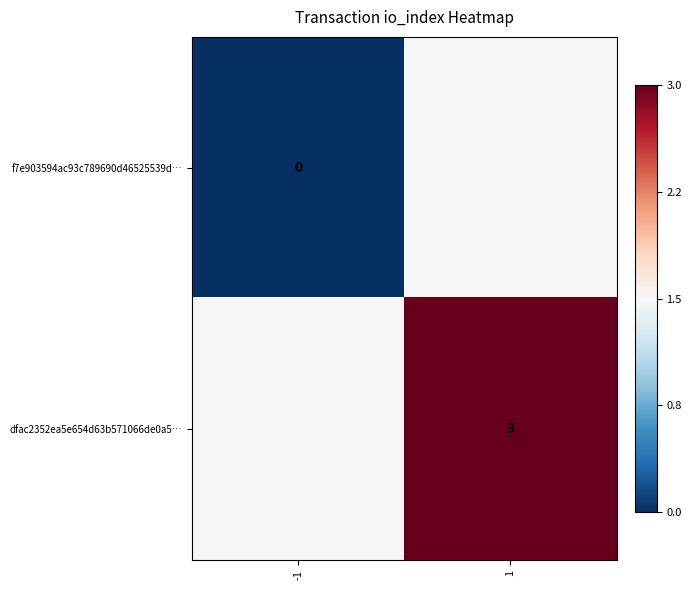

Is the value of f7e903594ac93c789690d46525539d… at -1 greater than the value of dfac2352ea5e654d63b571066de0a5… at 1?

No